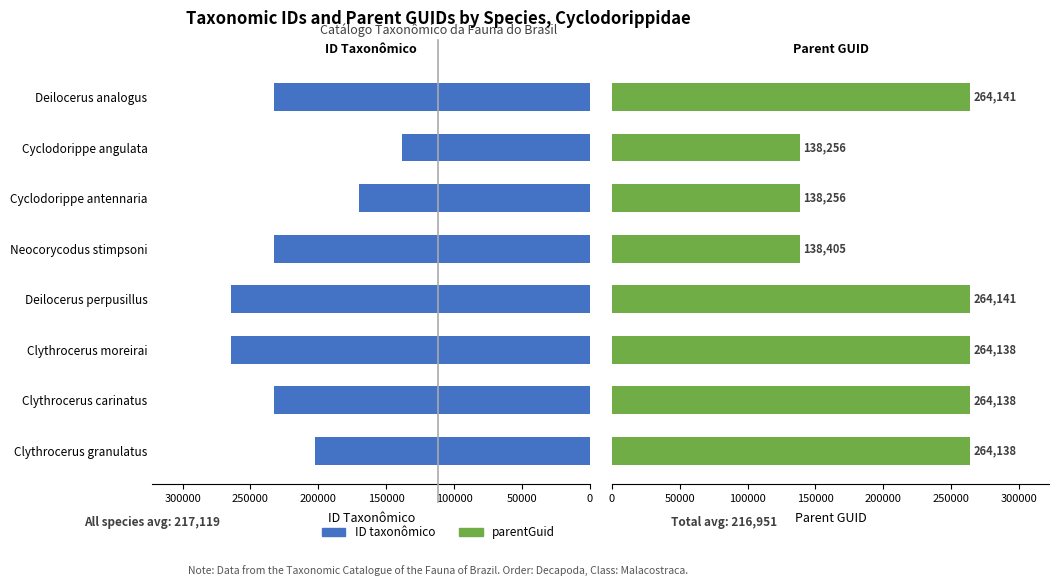

What is the average value of the parentGuid series?

216952